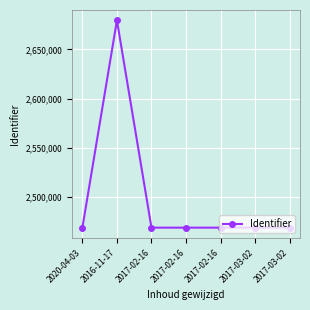

Which has a higher value, 2017-02-16 or 2016-11-17?

2016-11-17